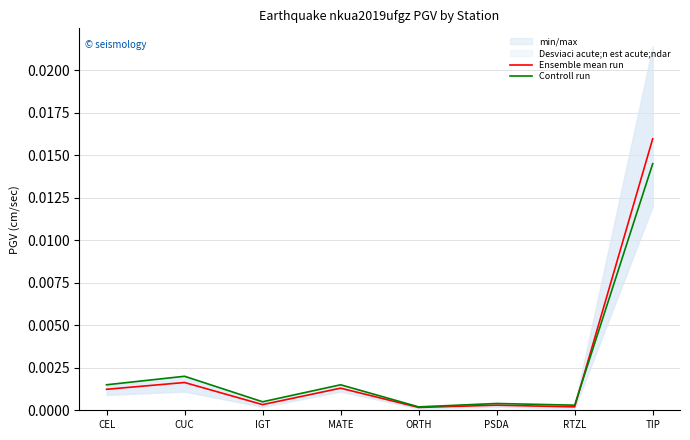

Which series changed the most between PSDA and TIP?

Ensemble mean run